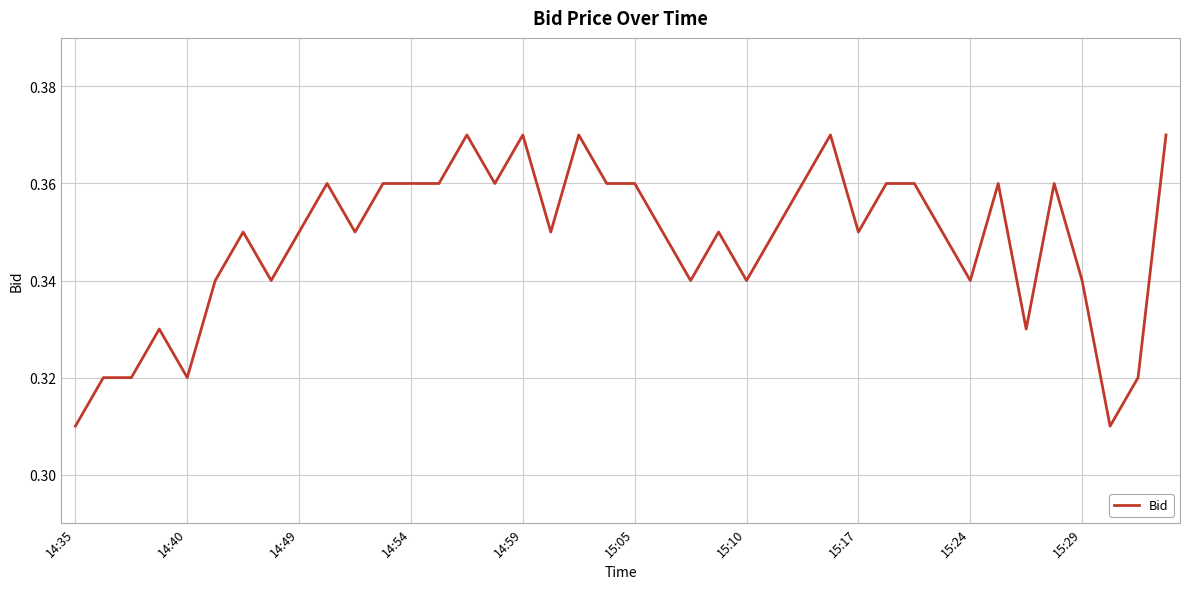

What is the difference between the second highest and second lowest values?

0.1